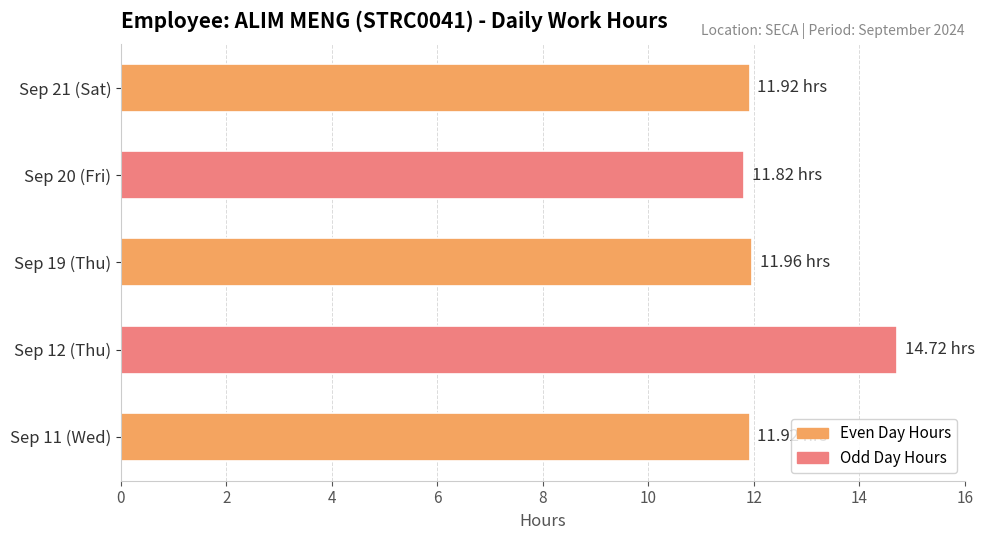

What is the average value?

12.5